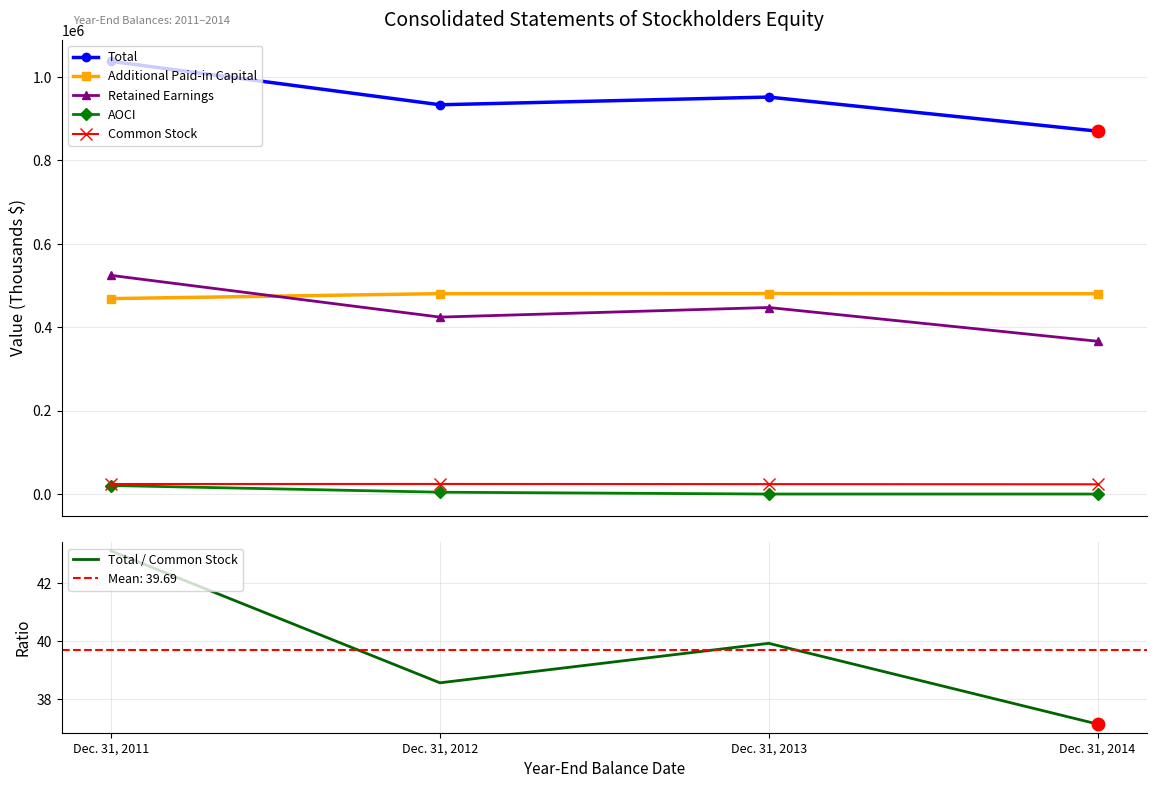

Which series contains the highest Y value?

Total